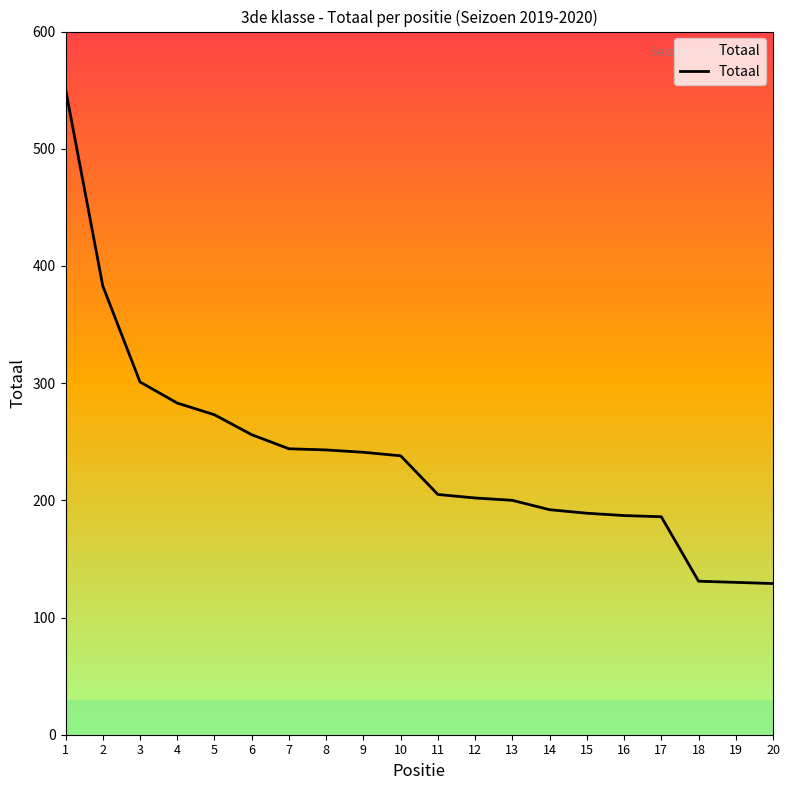

The value at 3 is 82. True or false?

False